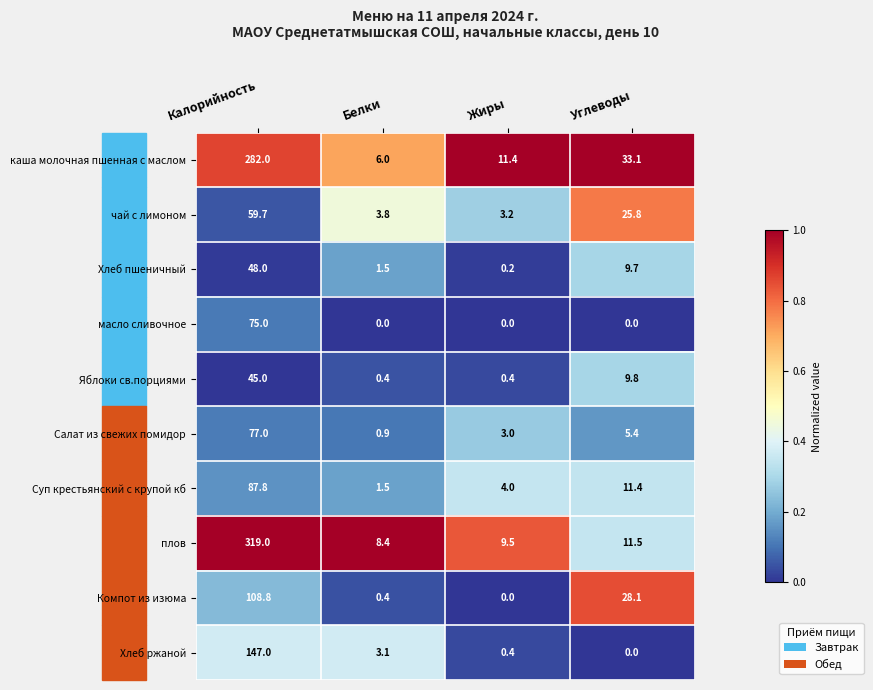

At how many categories does at least one series exceed 0?

4